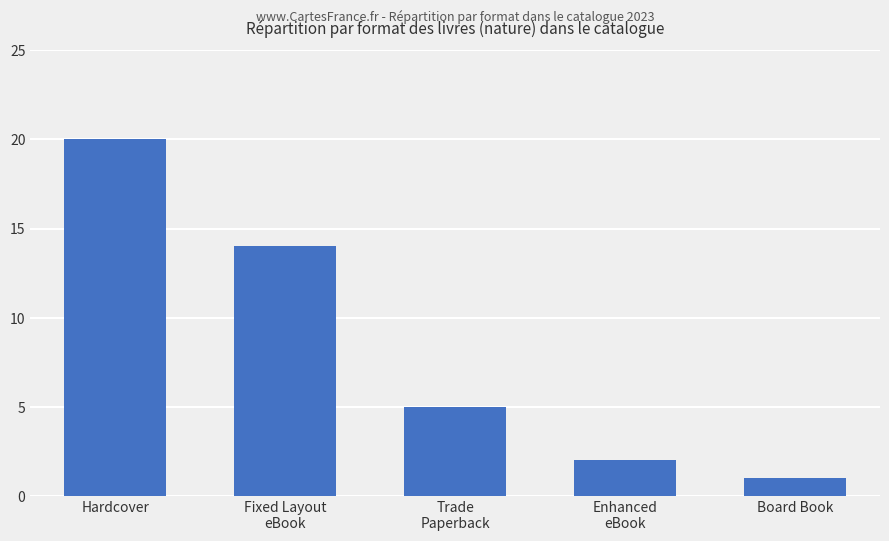

What position from the right is Hardcover?

5